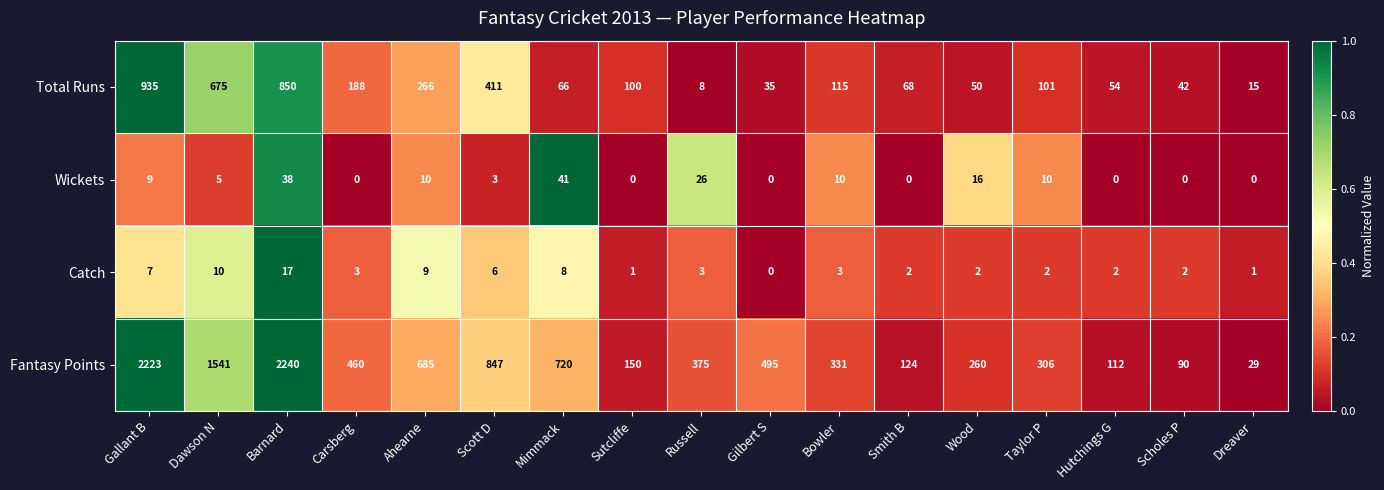

Is it true that Catch equals 3 at Wood?

False